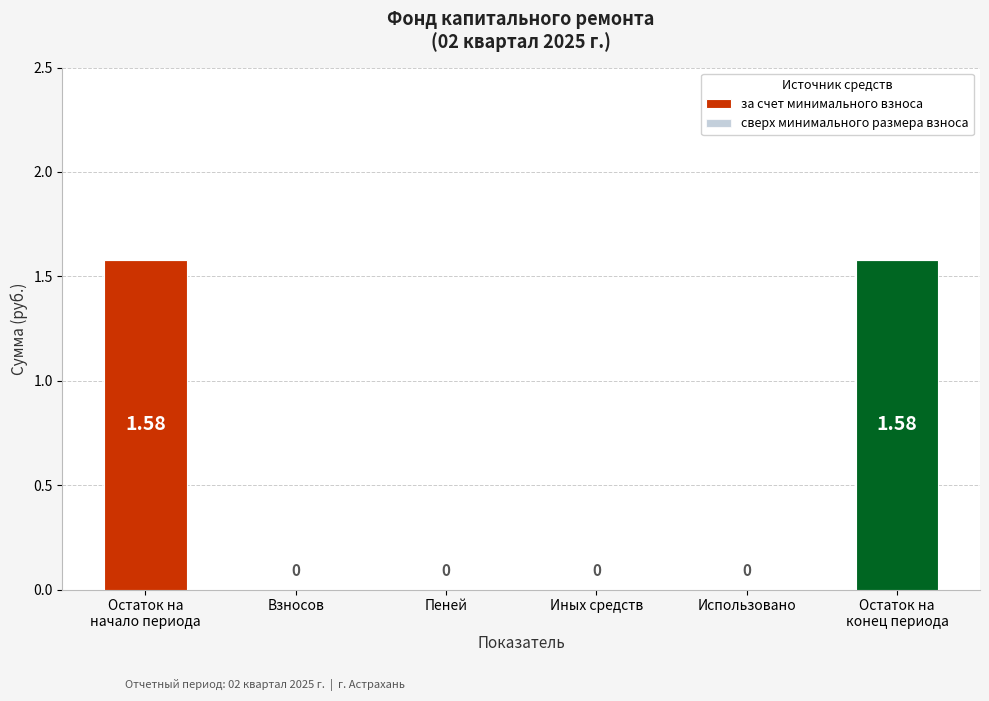

Reading left to right, list all the values displayed in this chart.

за счет минимального взноса: 1.6	0.0	0.0	0.0	0.0	1.6
сверх минимального размера взноса: 0.0	0.0	0.0	0.0	0.0	0.0